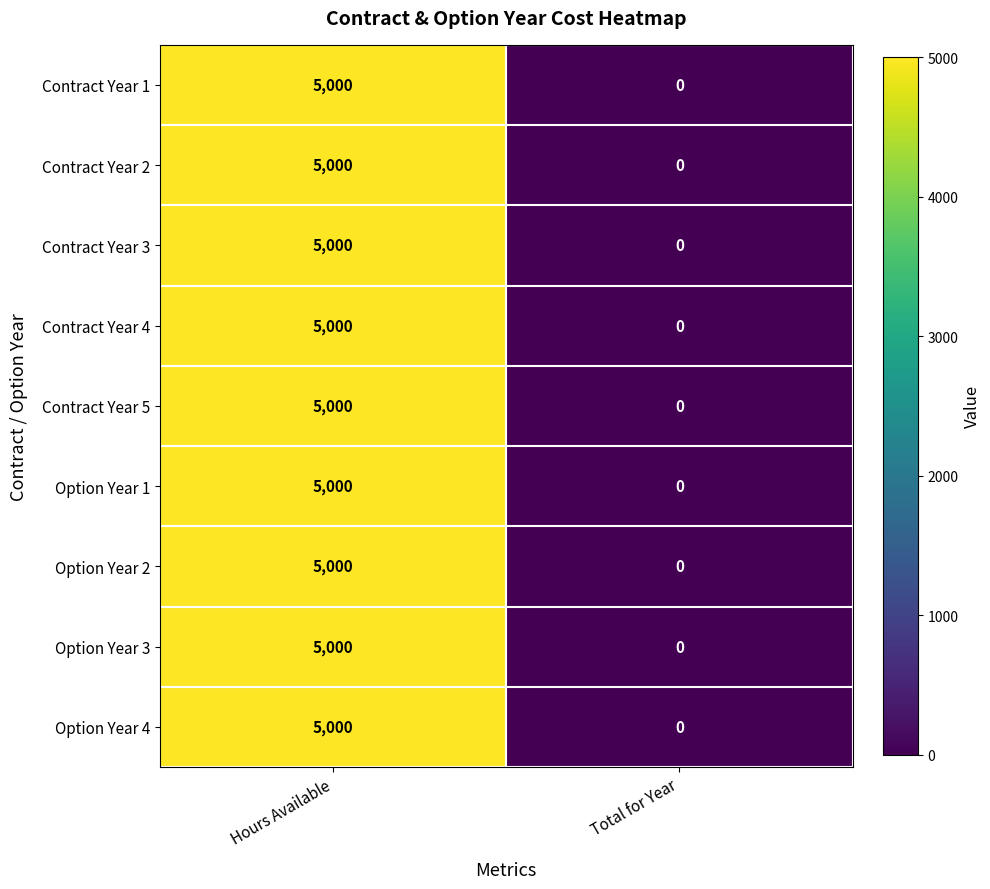

What is the difference between the Option Year 4 values at Total for Year and Hours Available?

5000